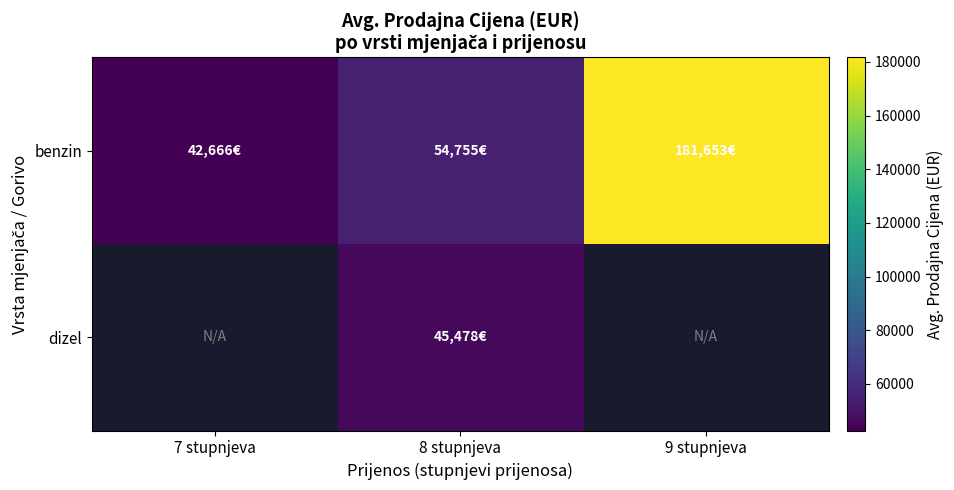

How many categories are shown in the chart?

3